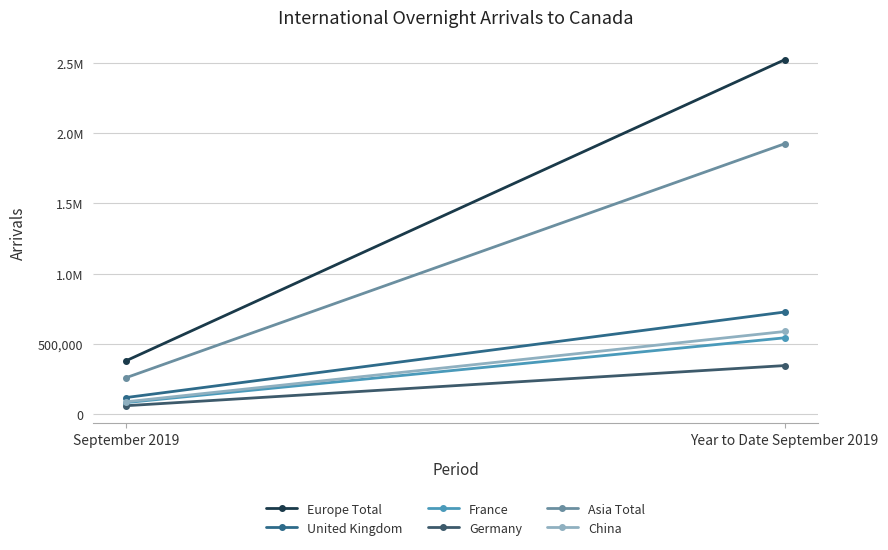

What position from the left is Year to Date September 2019?

2